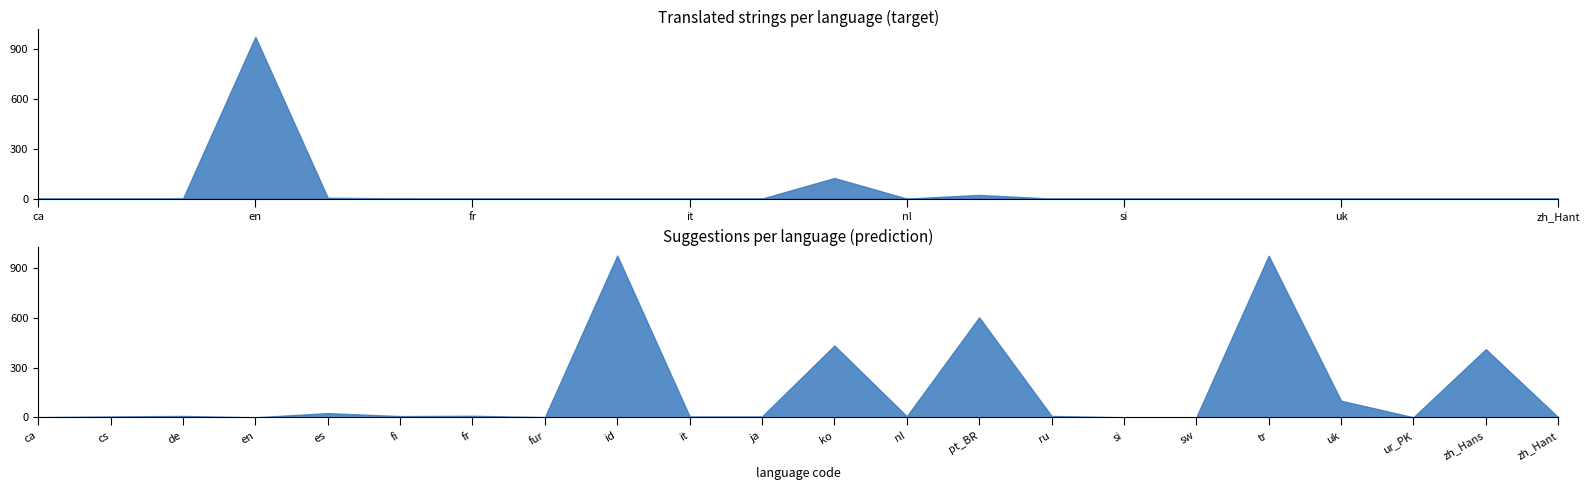

What is the label of the 5th point from the left?

es